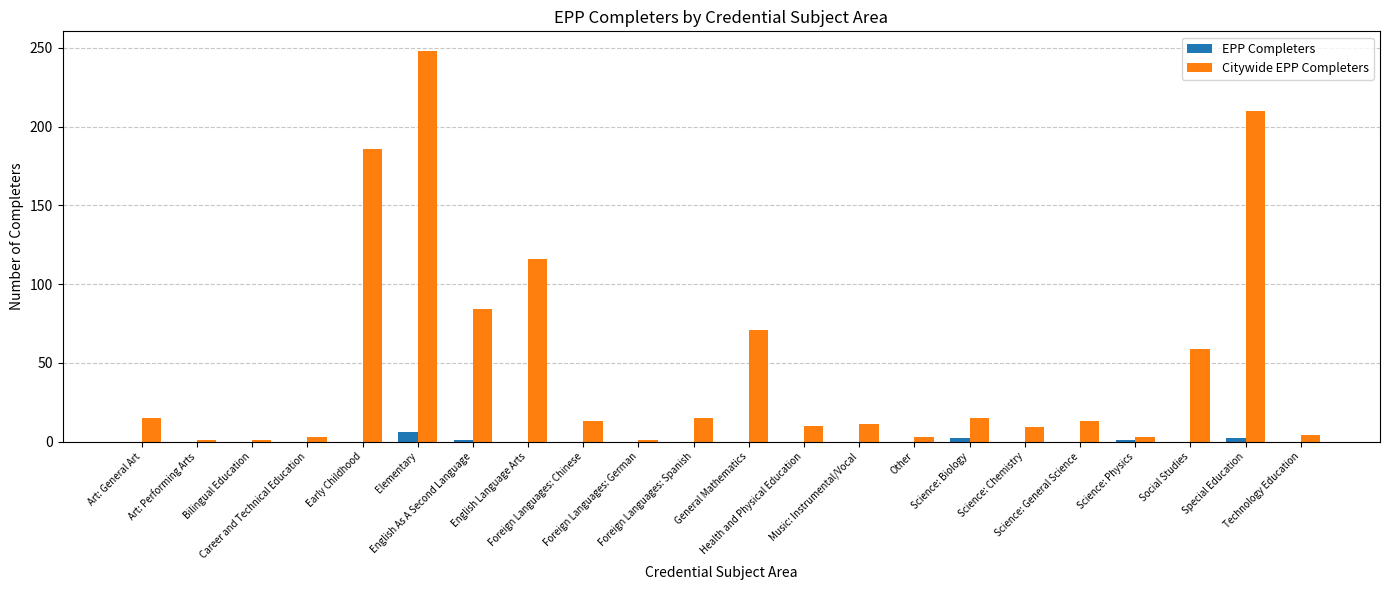

How many categories are shown in the chart?

22